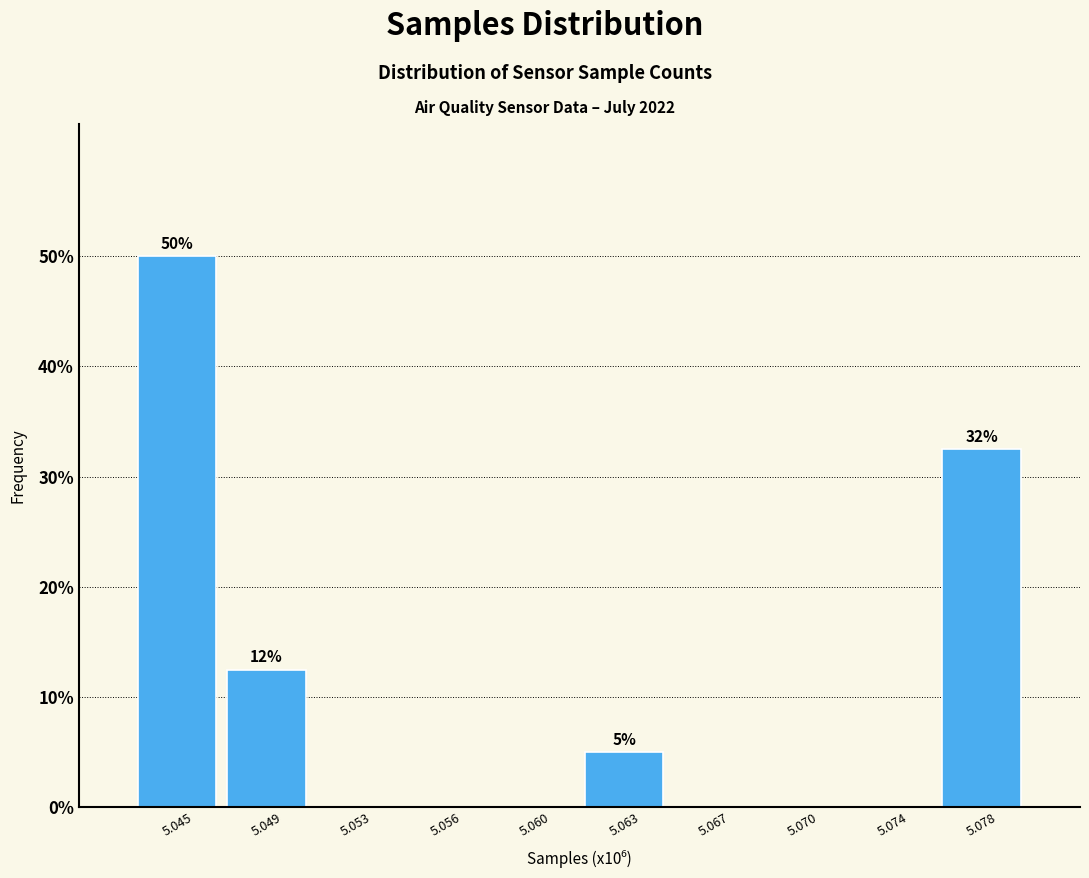

Reading left to right, list all the values displayed in this chart.

5.045=50.0	5.049=12.5	5.053=0.0	5.056=0.0	5.060=0.0	5.063=5.0	5.067=0.0	5.070=0.0	5.074=0.0	5.078=32.5